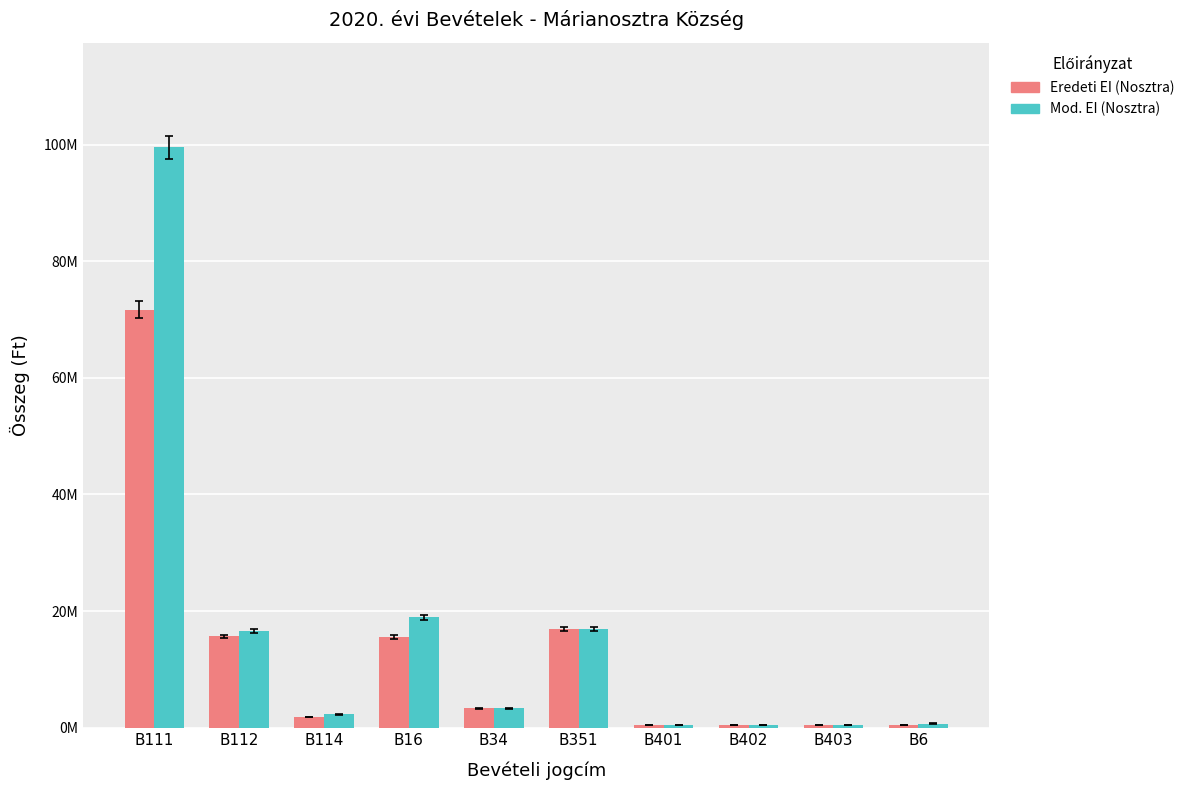

Are the bars horizontal?

No